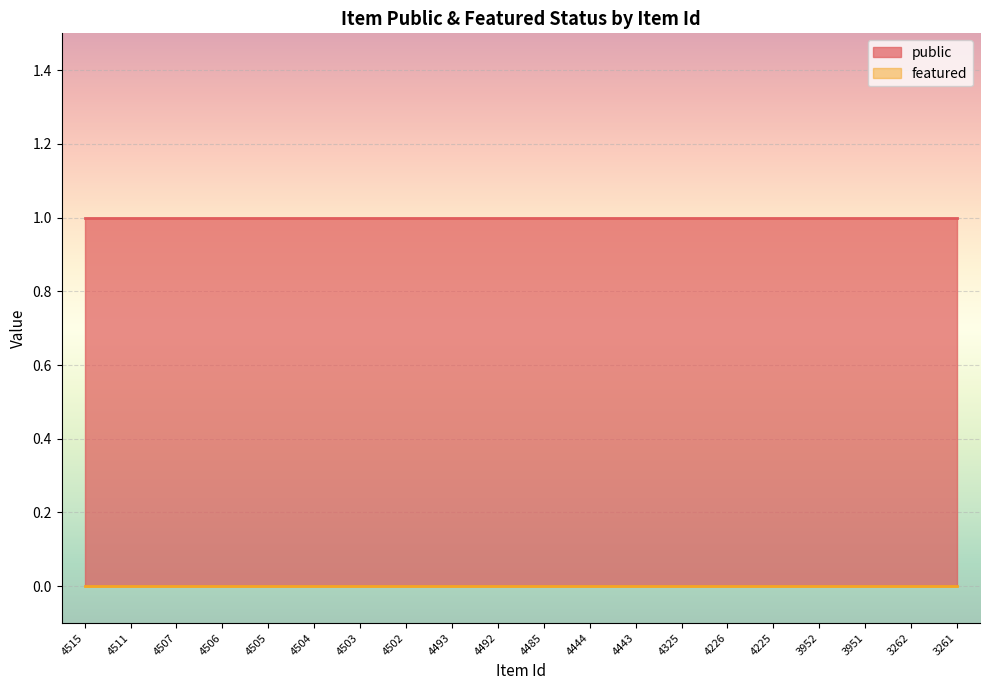

Reading right to left, what are all the values shown in this chart?

public: 3261=1	3262=1	3951=1	3952=1	4225=1	4226=1	4325=1	4443=1	4444=1	4485=1	4492=1	4493=1	4502=1	4503=1	4504=1	4505=1	4506=1	4507=1	4511=1	4515=1
featured: 3261=0	3262=0	3951=0	3952=0	4225=0	4226=0	4325=0	4443=0	4444=0	4485=0	4492=0	4493=0	4502=0	4503=0	4504=0	4505=0	4506=0	4507=0	4511=0	4515=0